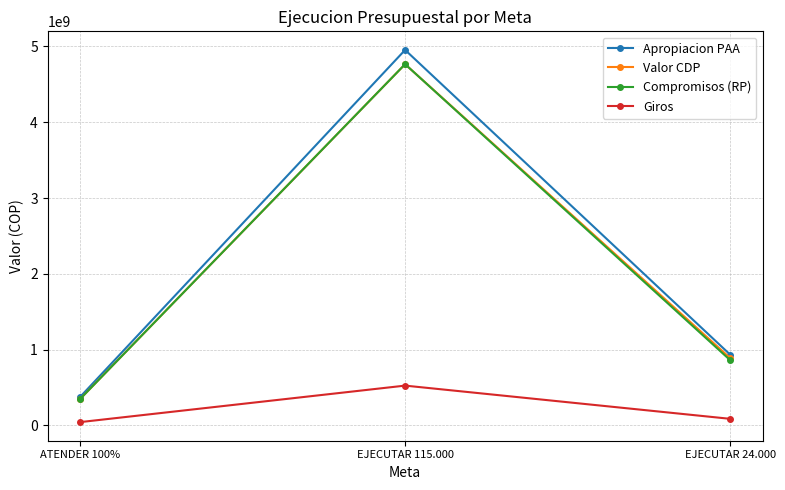

Which series has the largest total across all categories?

Apropiacion PAA